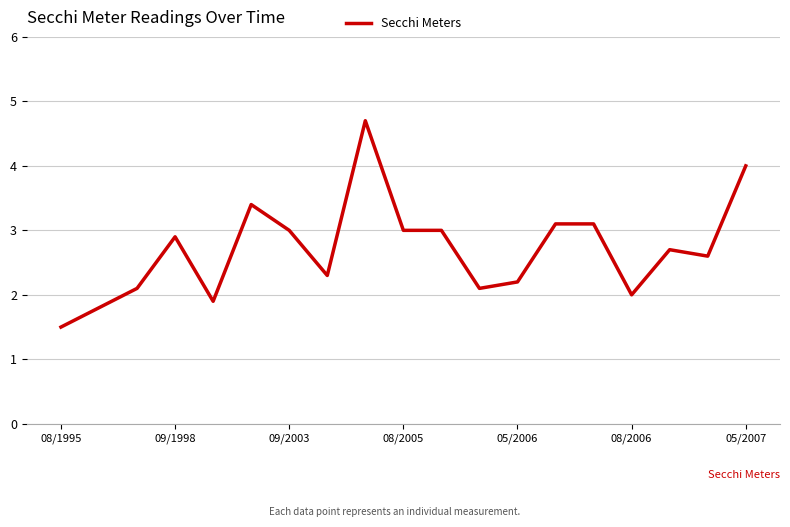

What is the maximum value shown in the chart?

4.7